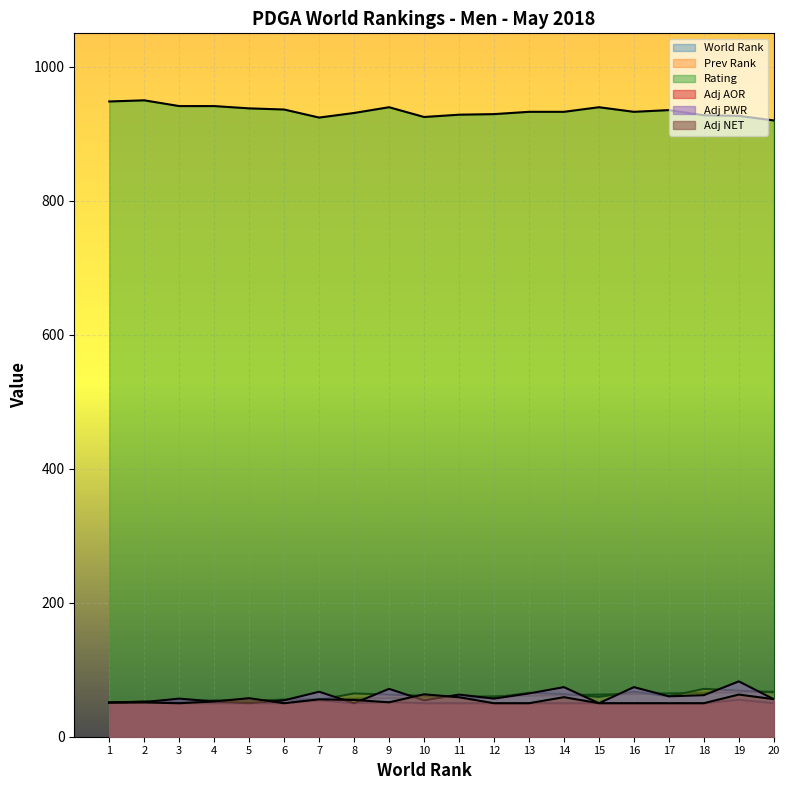

How many interior local peaks does the Adj PWR series have?

7